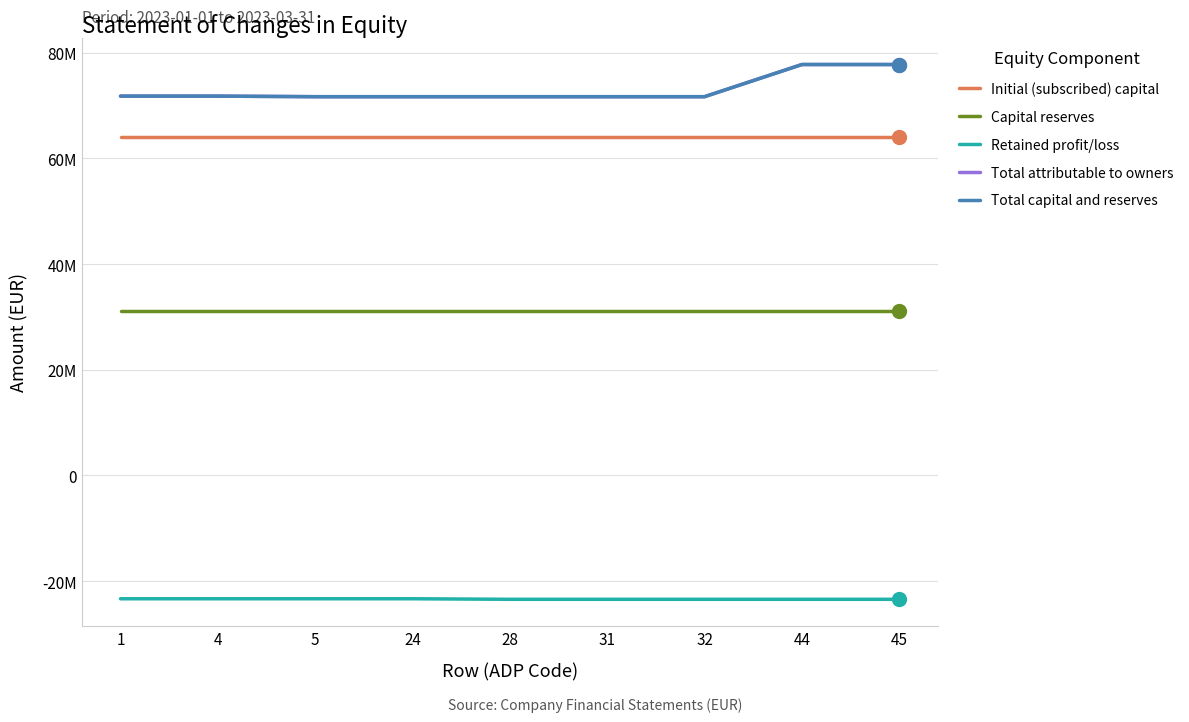

Does the chart have visible grid lines?

Yes